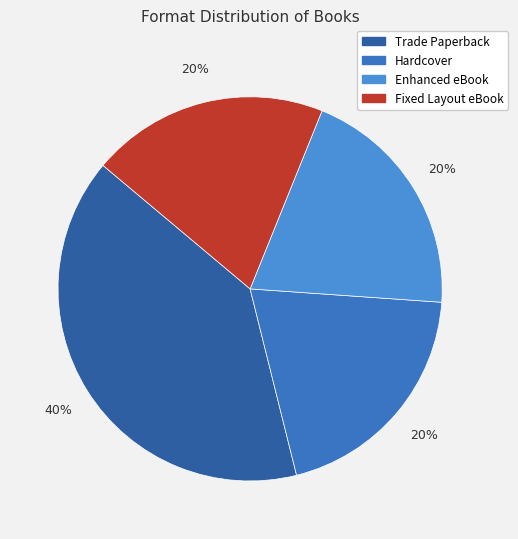

To the nearest percent, what is the average slice percentage?

25%